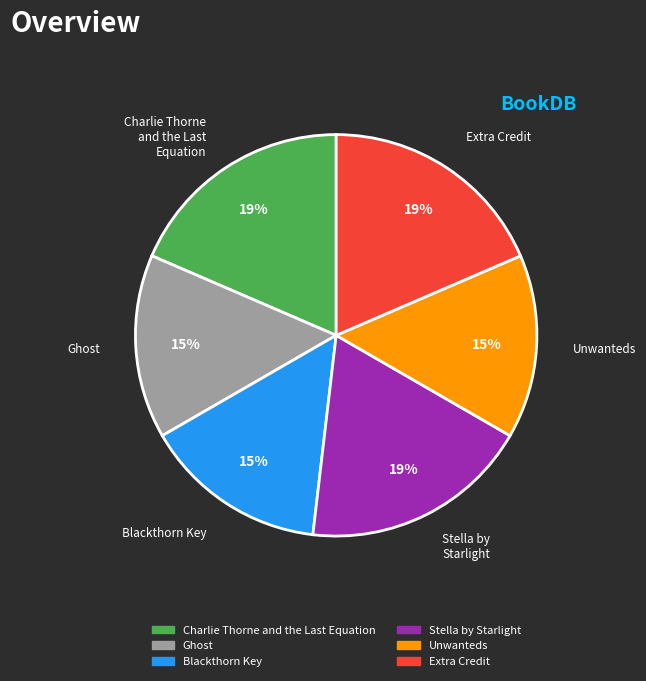

Approximately how many times larger is the value at Blackthorn Key compared to Extra Credit?

0.8